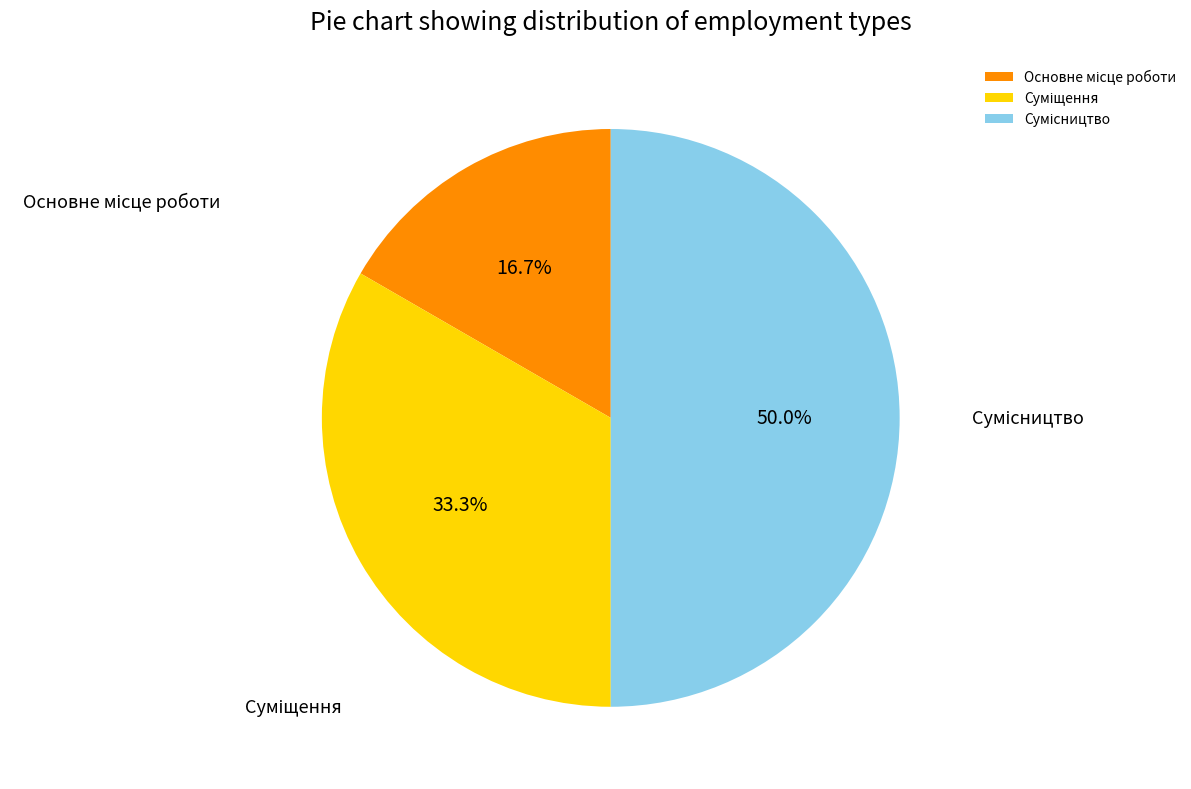

How much of the chart is everything except Основне місце роботи?

83.3%